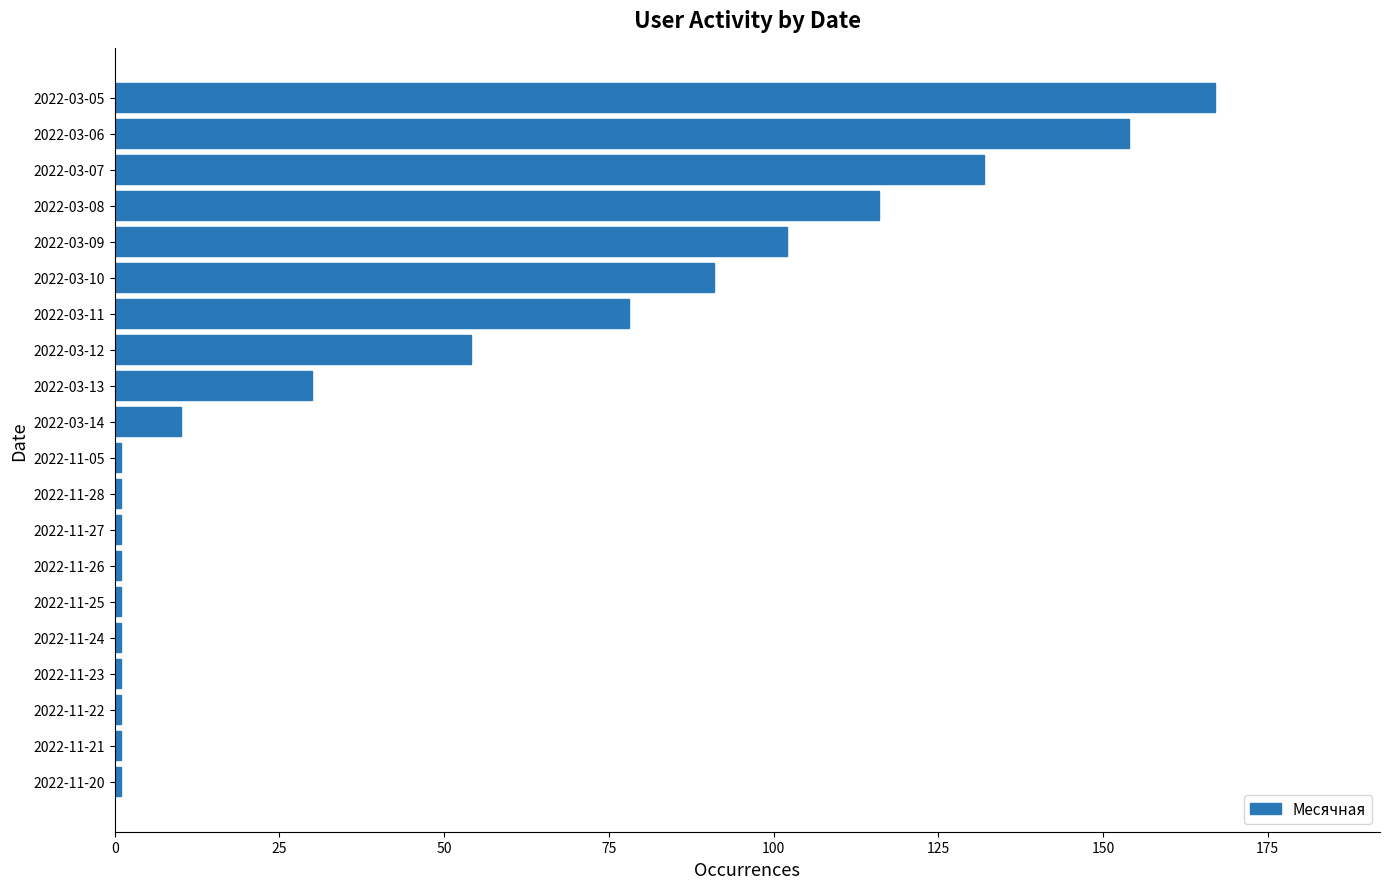

Does the chart contain stacked bars?

No